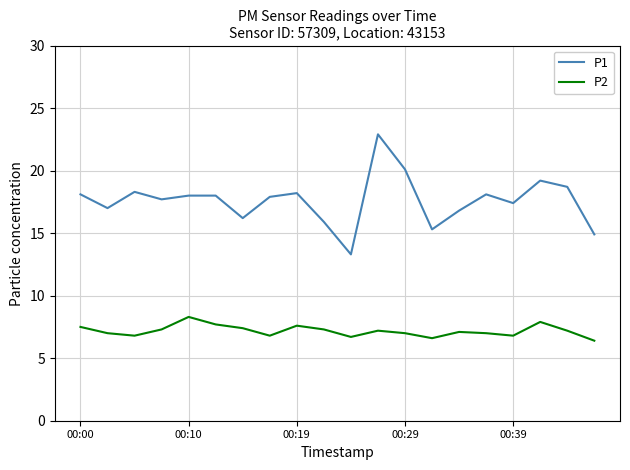

Which series has the largest total across all categories?

P1